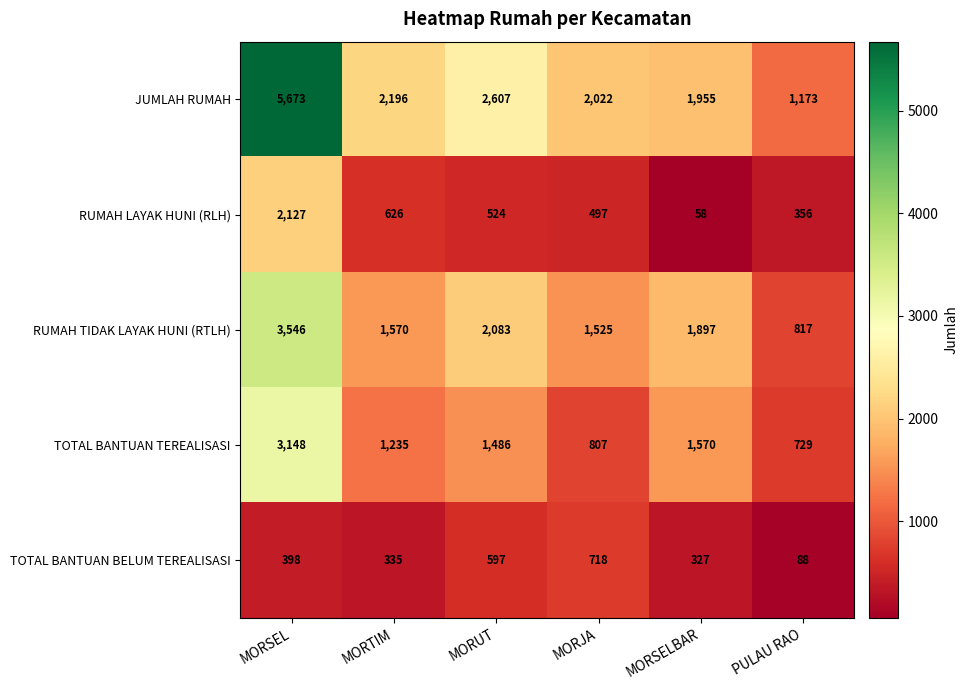

What is the maximum value shown in the chart?

5673